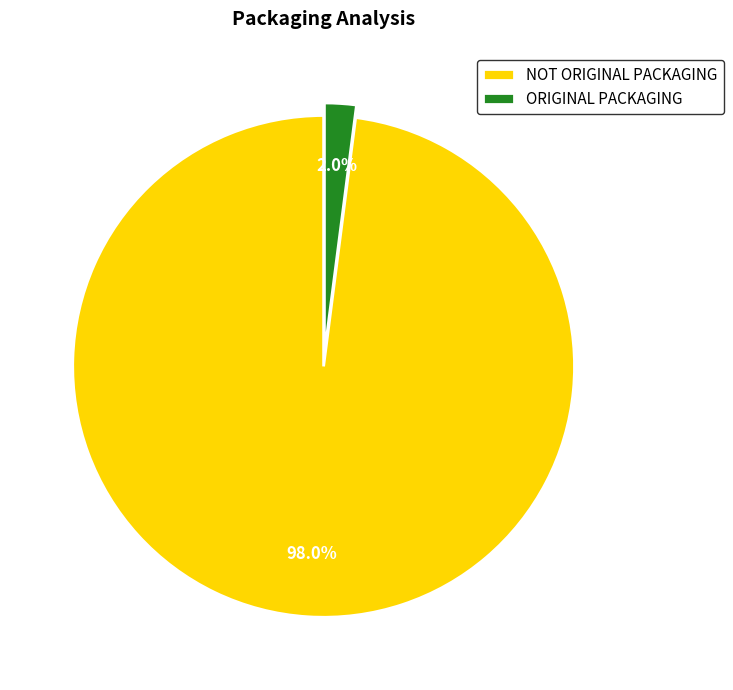

What percentage do ORIGINAL PACKAGING and NOT ORIGINAL PACKAGING together represent?

100.0%